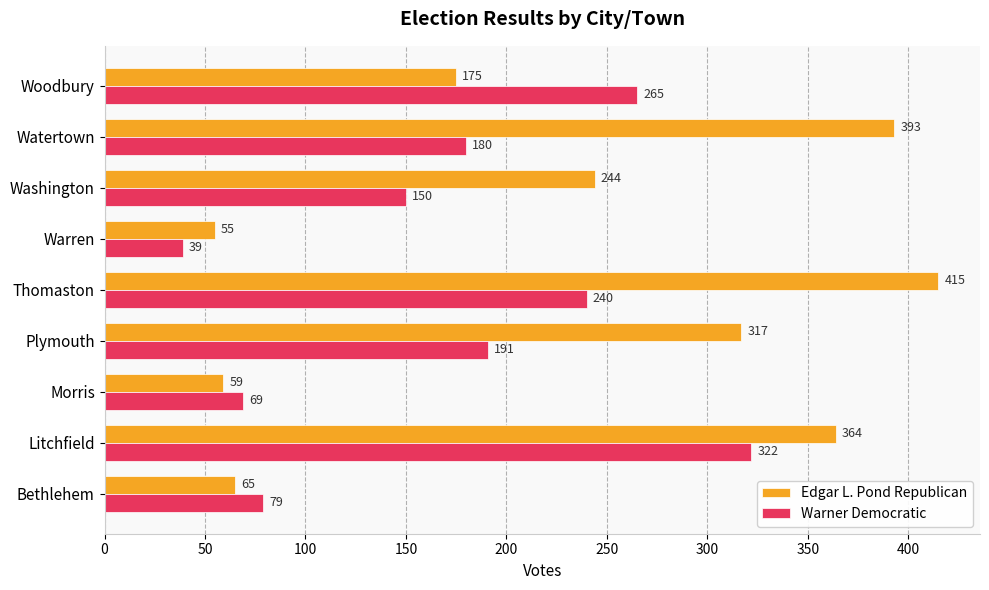

What is the approximate value of Warner Democratic at Morris?

69